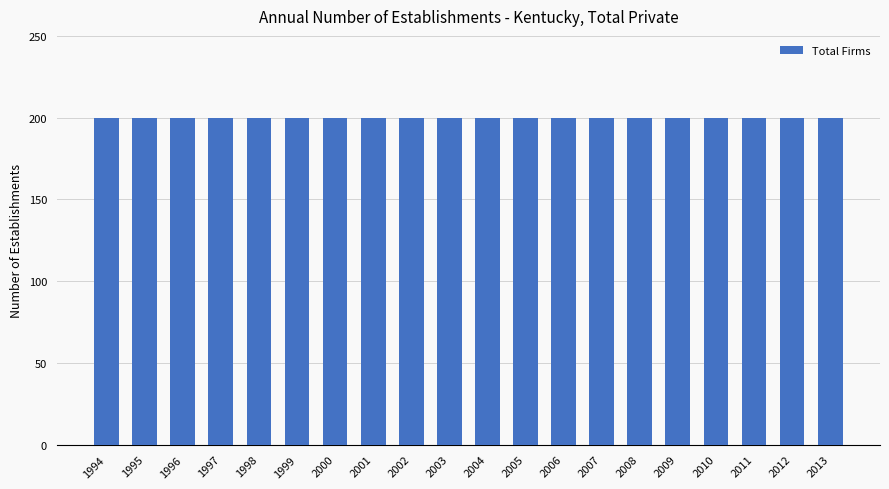

Is it true that Total Establishments equals 200 at 2012?

True